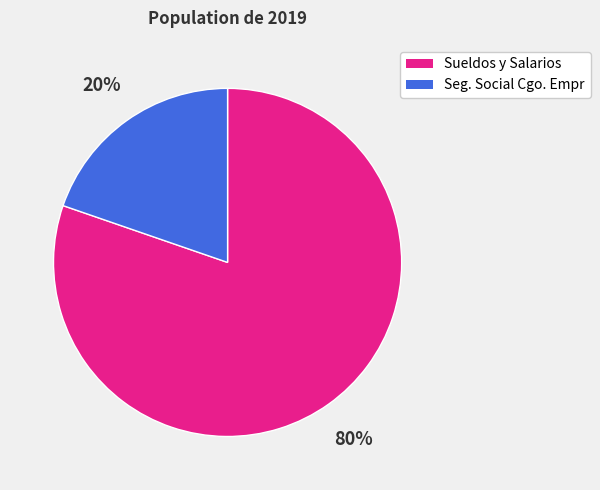

Which slice is the largest?

Sueldos y Salarios